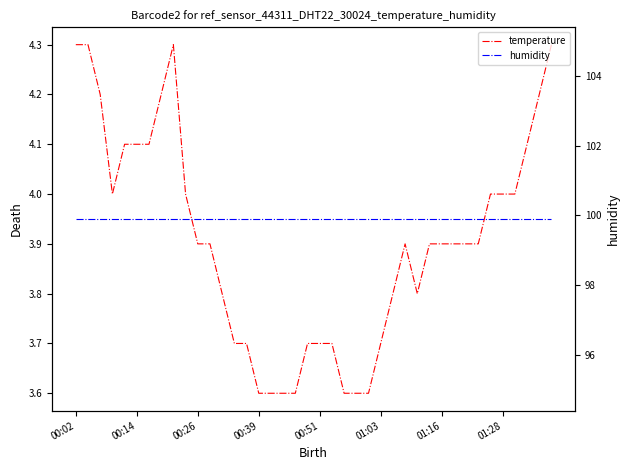

True or false: humidity and temperature intersect in this chart.

False